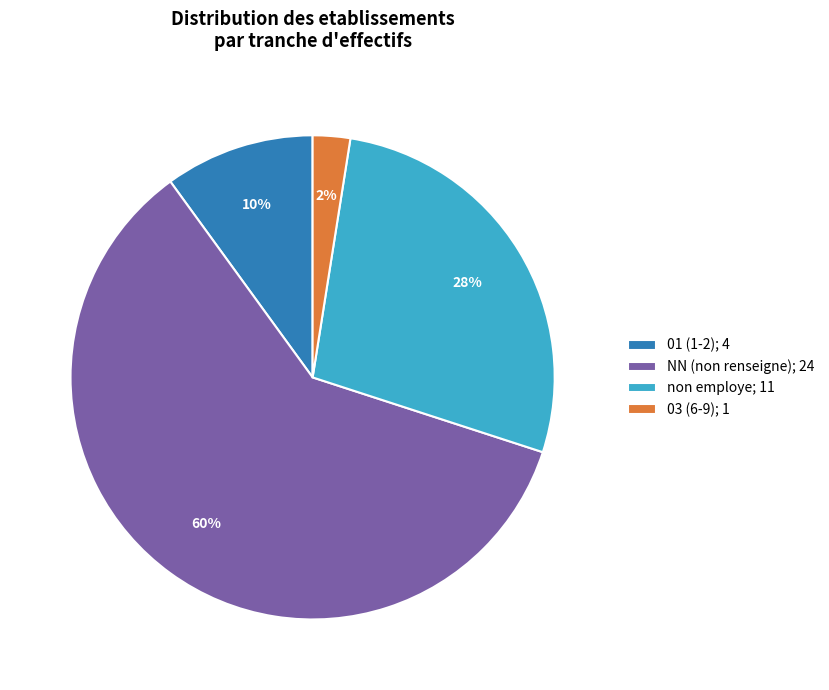

How many segments does this pie chart have?

4